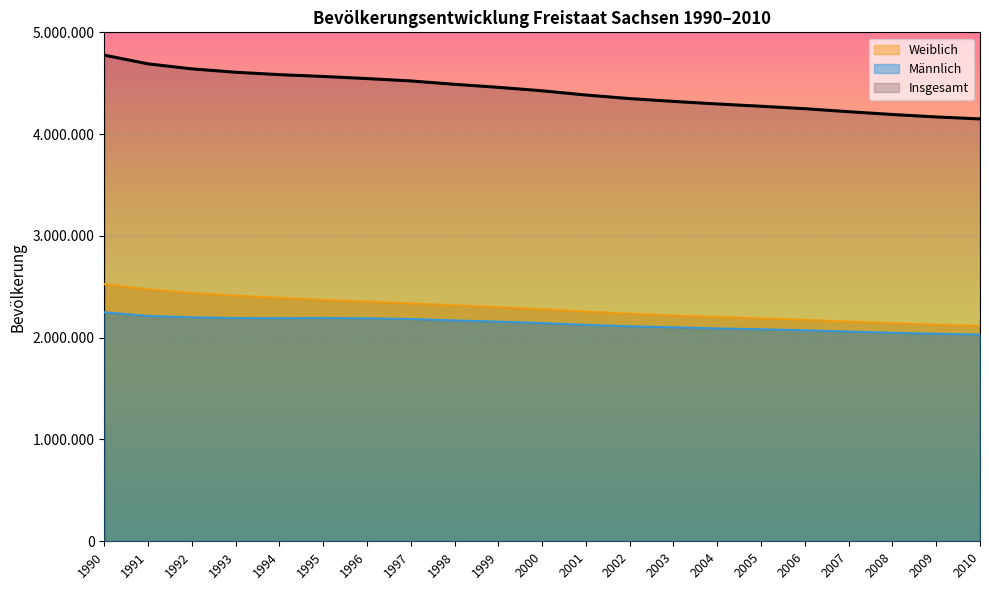

True or false: Insgesamt has more than 2 interior local peaks.

False